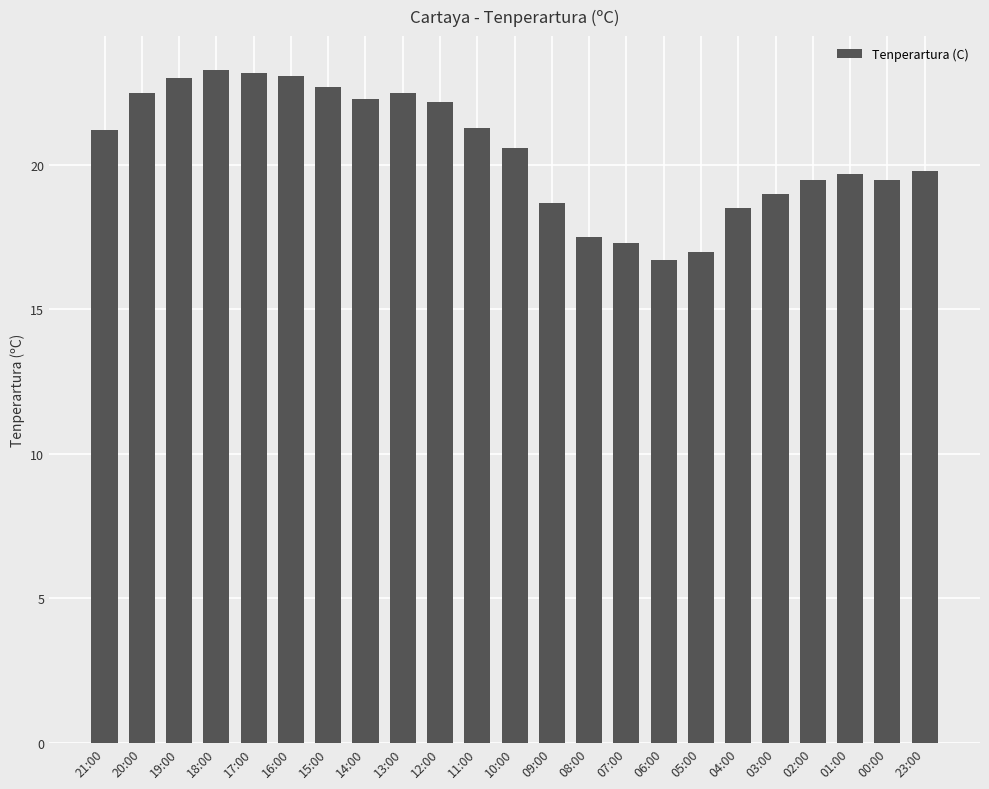

The value at 09:00 is 18.7. True or false?

True